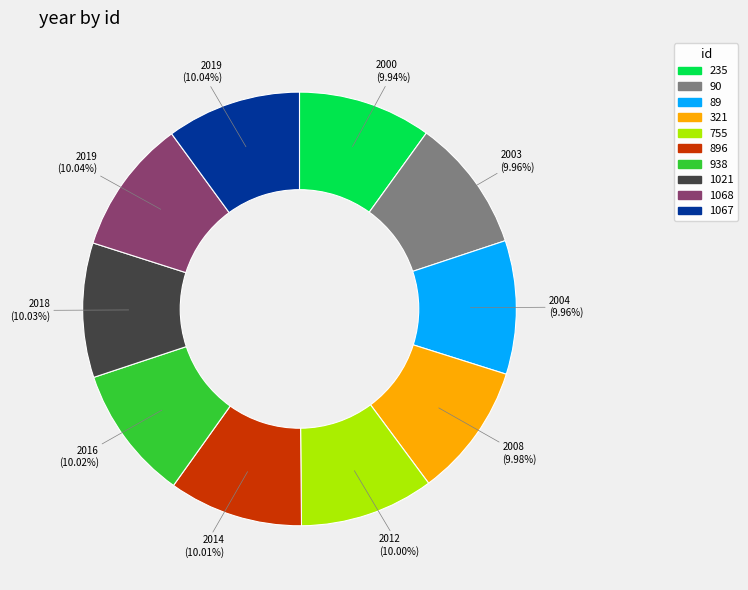

Do 755 and 896 together represent more than half of the pie?

No